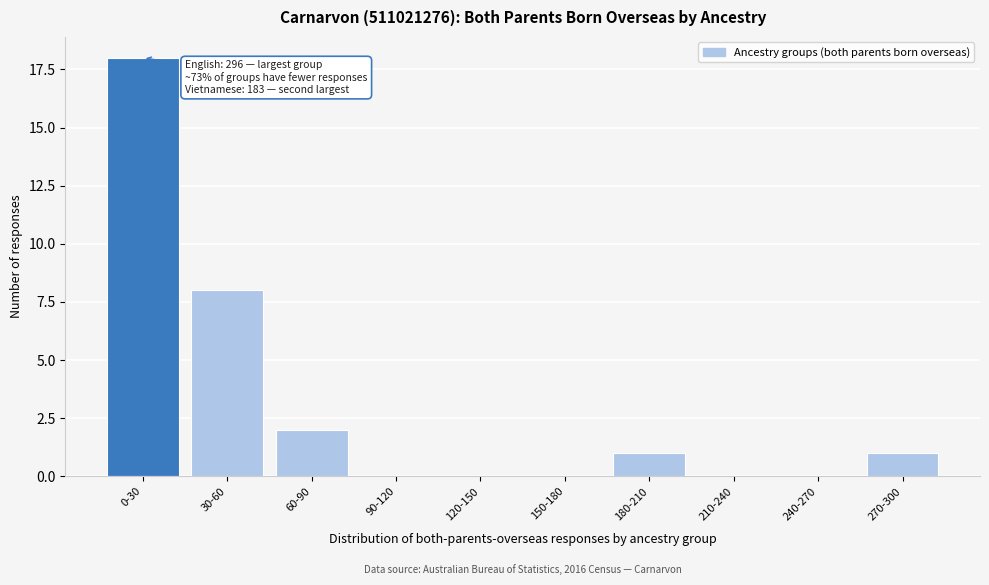

Reading right to left, transcribe all the data shown in this chart.

270-300=1	240-270=0	210-240=0	180-210=1	150-180=0	120-150=0	90-120=0	60-90=2	30-60=8	0-30=18